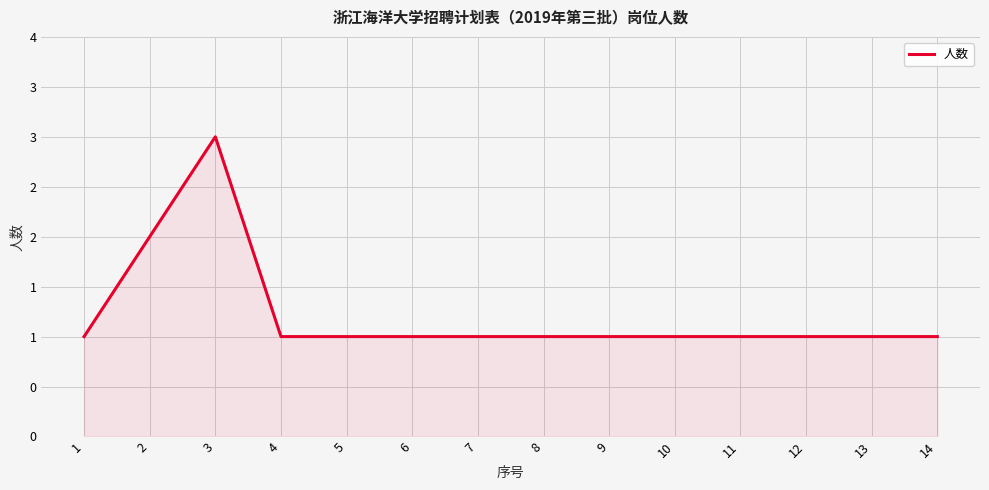

True or false: the data has more than 1 interior local peaks.

False